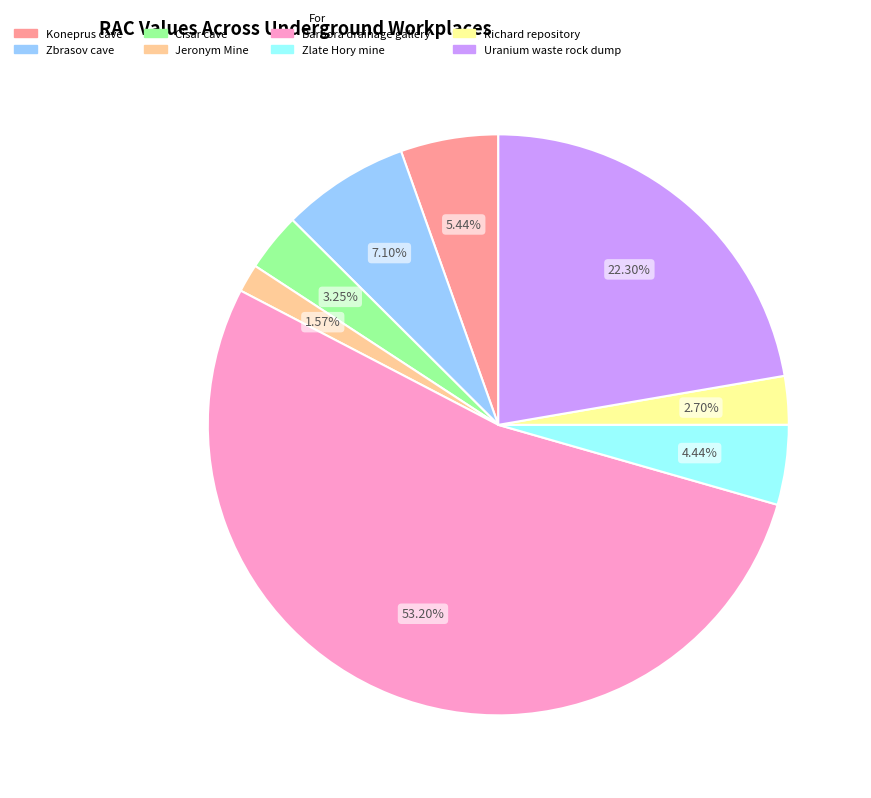

True or false: Koneprus cave accounts for 1% of the total.

False